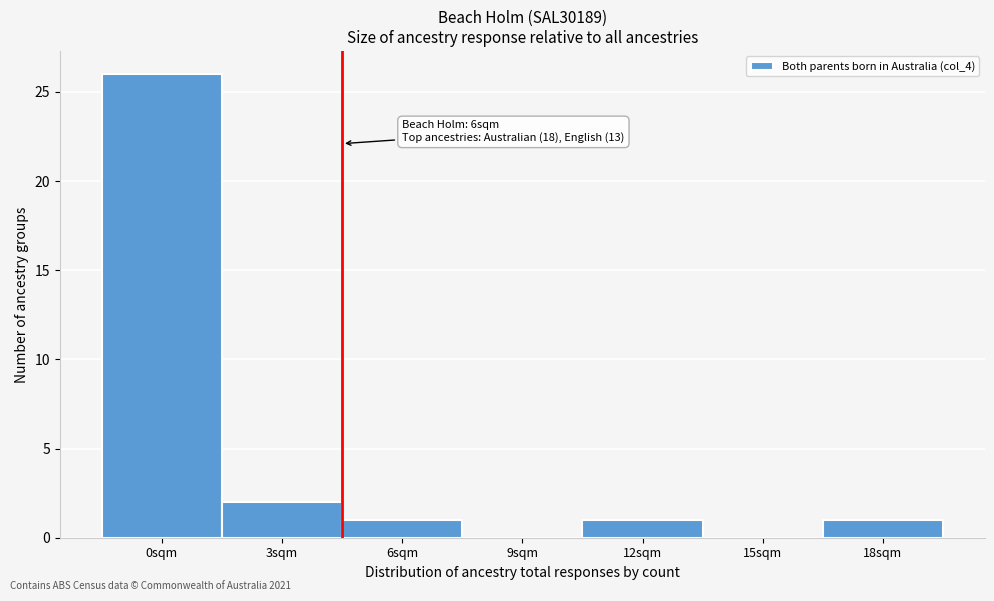

Reading left to right, extract all data points from this chart.

0sqm=26	3sqm=2	6sqm=1	9sqm=0	12sqm=1	15sqm=0	18sqm=1